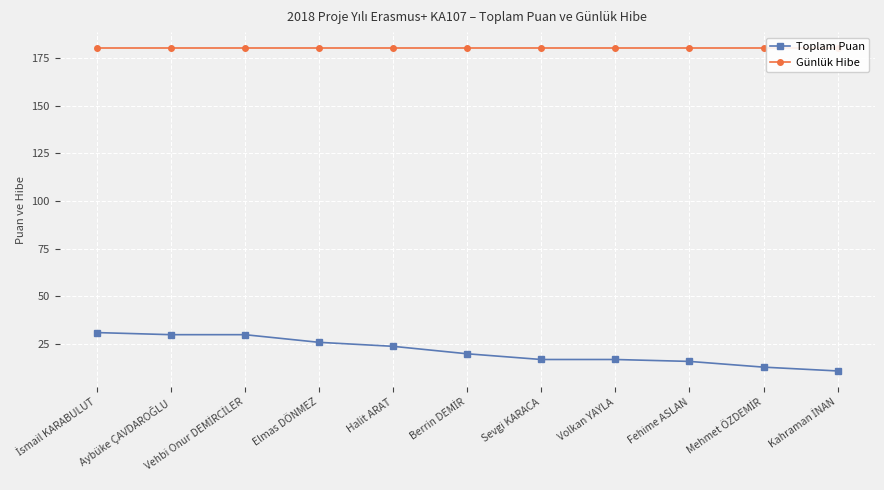

What is the total value across all series at Fehime ASLAN?

196.0